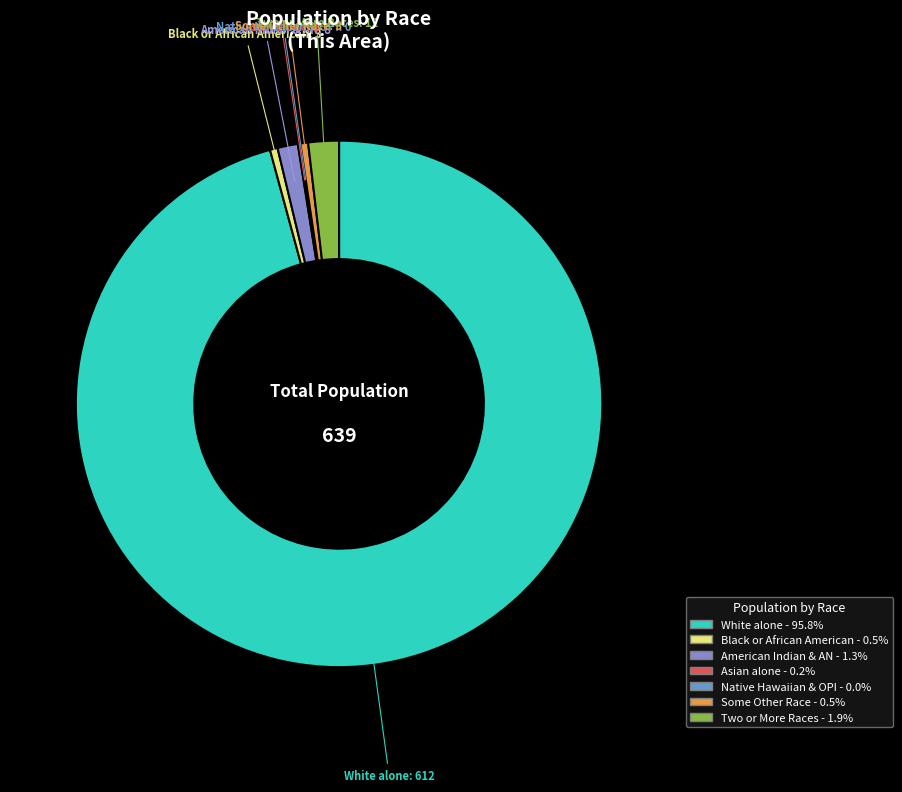

Which slice is the largest?

White alone